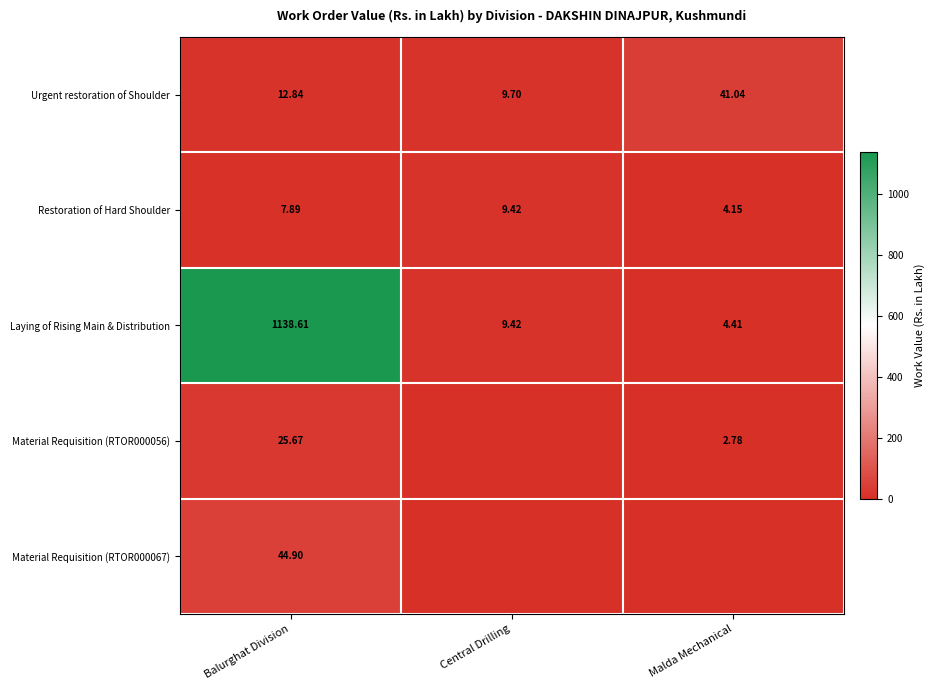

What is the greatest value displayed?

1138.6